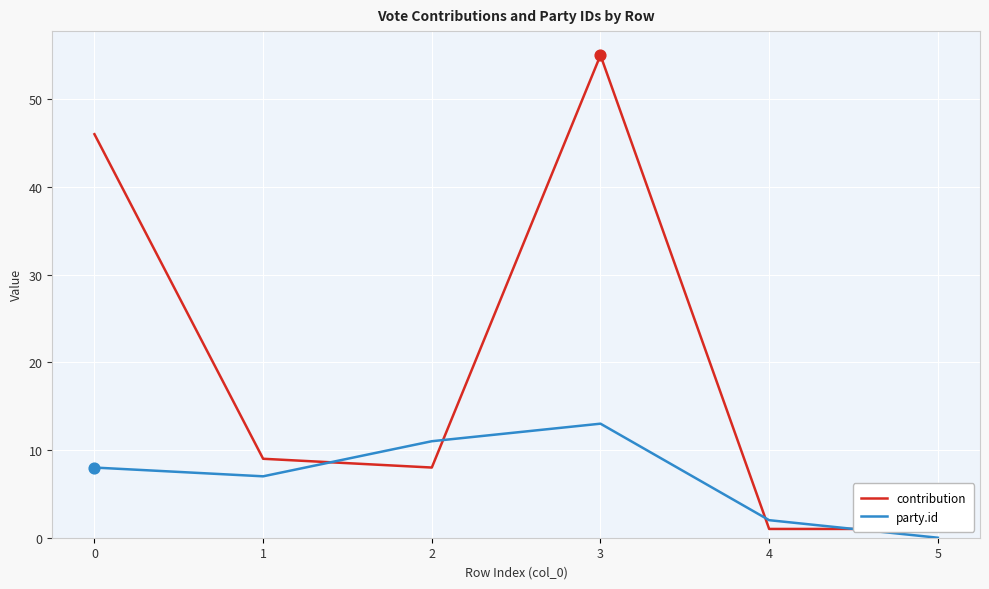

What is the total value across all series at 5?

1